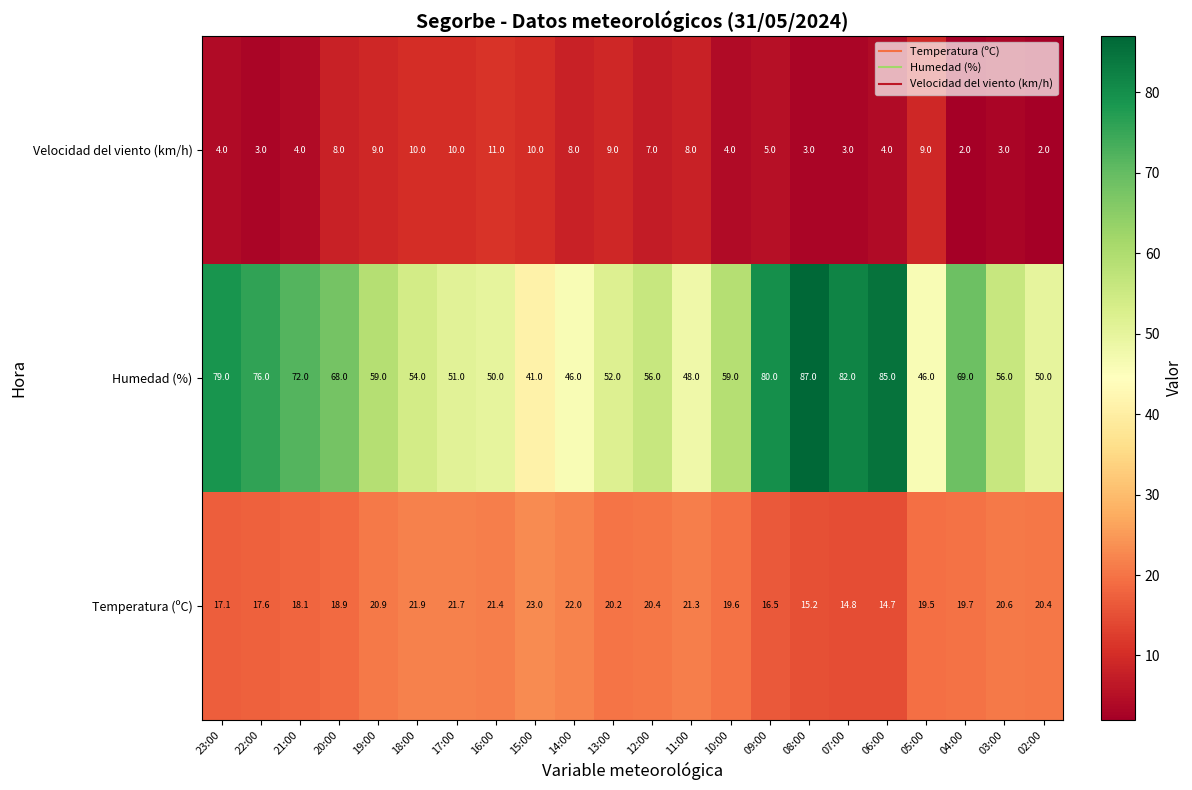

What is the difference between the Velocidad del viento (km/h) values at 02:00 and 20:00?

6.0